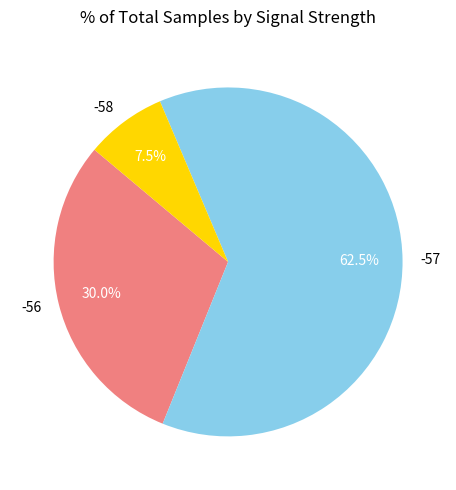

What portion of the pie excludes -56?

70.0%